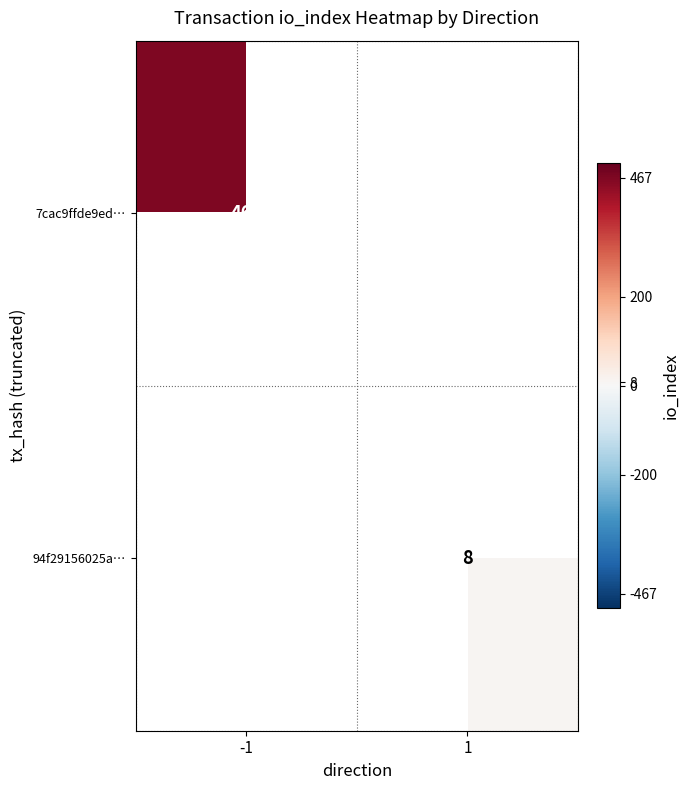

The value of 94f29156025a… at 1 is 3. True or false?

False